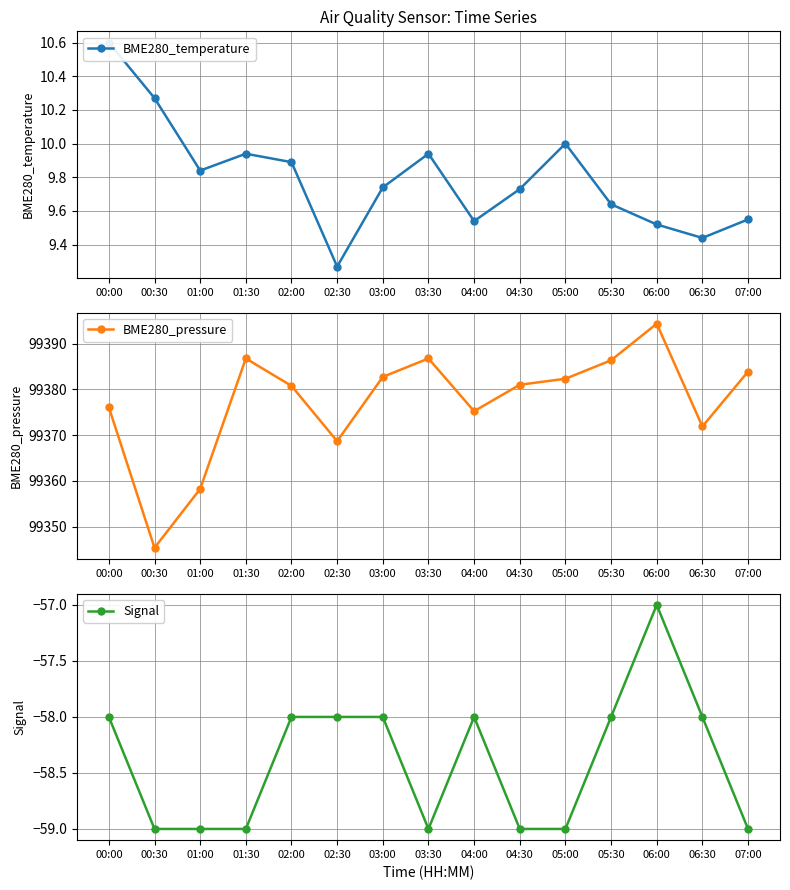

What is the label of the 13th point from the right?

01:00